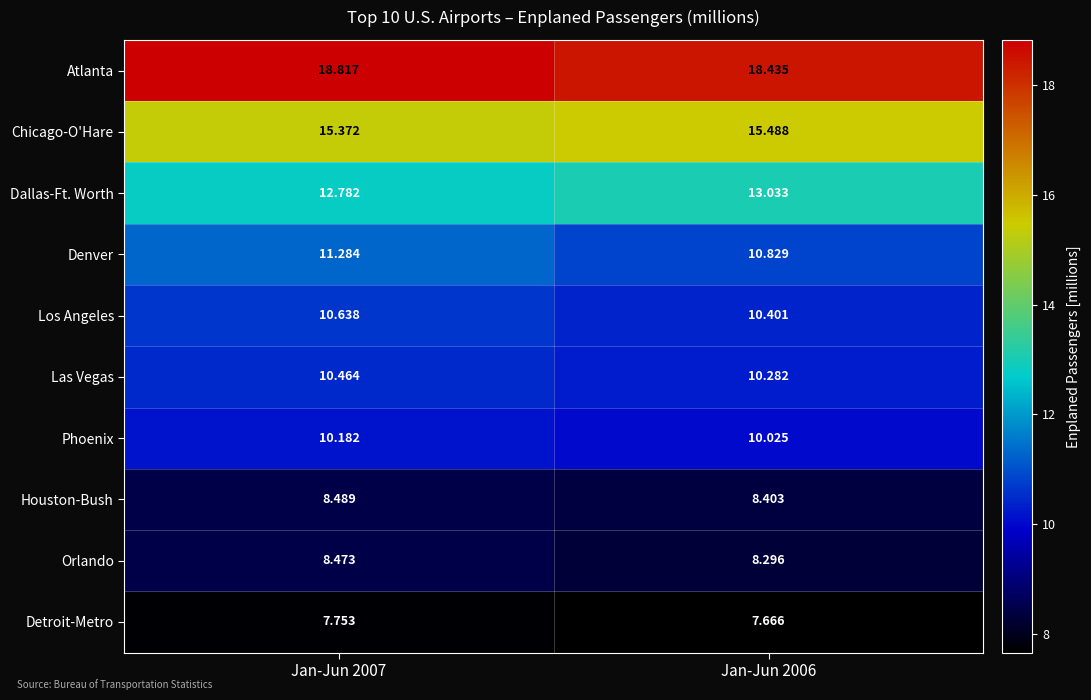

Rank the series at Jan-Jun 2007 from highest to lowest value.

Atlanta, Chicago-O'Hare, Dallas-Ft. Worth, Denver, Los Angeles, Las Vegas, Phoenix, Houston-Bush, Orlando, Detroit-Metro